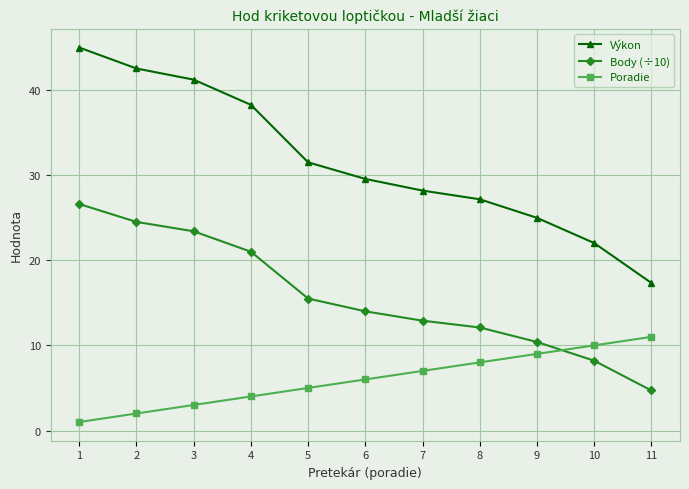

Which series changed the most between 3 and 10?

Výkon